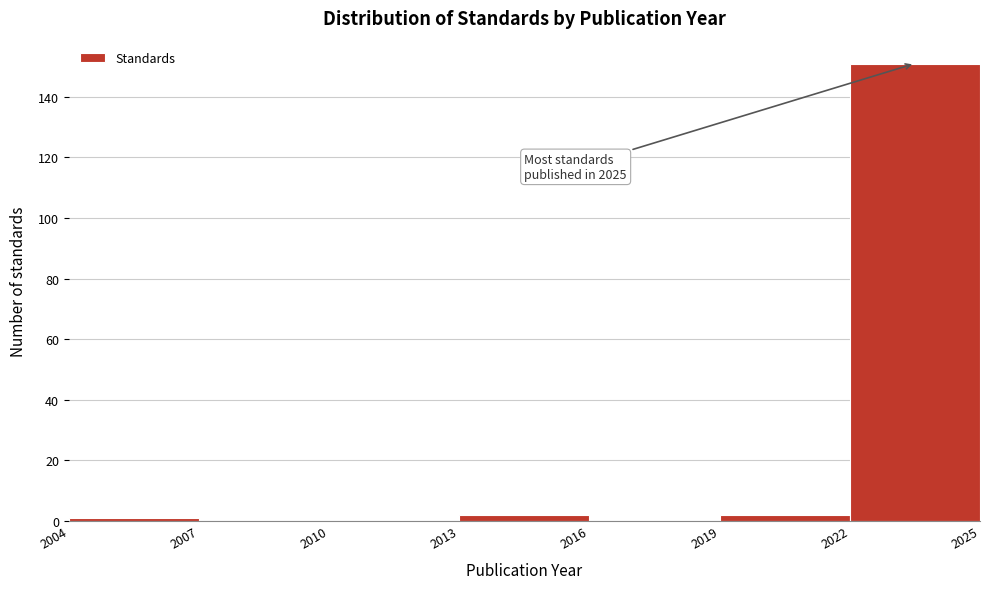

Over which range of the x-axis is the bar tallest?

2022 to 2025